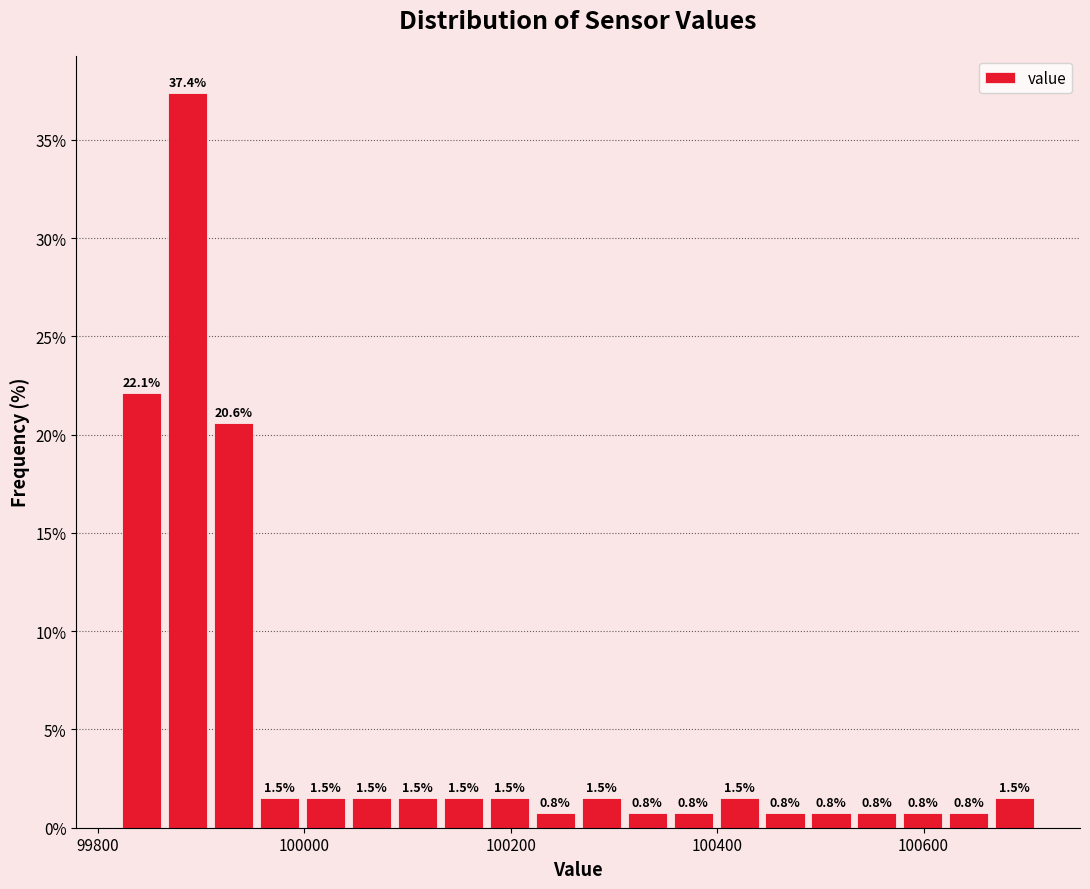

Around what value on the x-axis is the tallest bar? Give the approximate position of its centre, as read against the axis.

99880